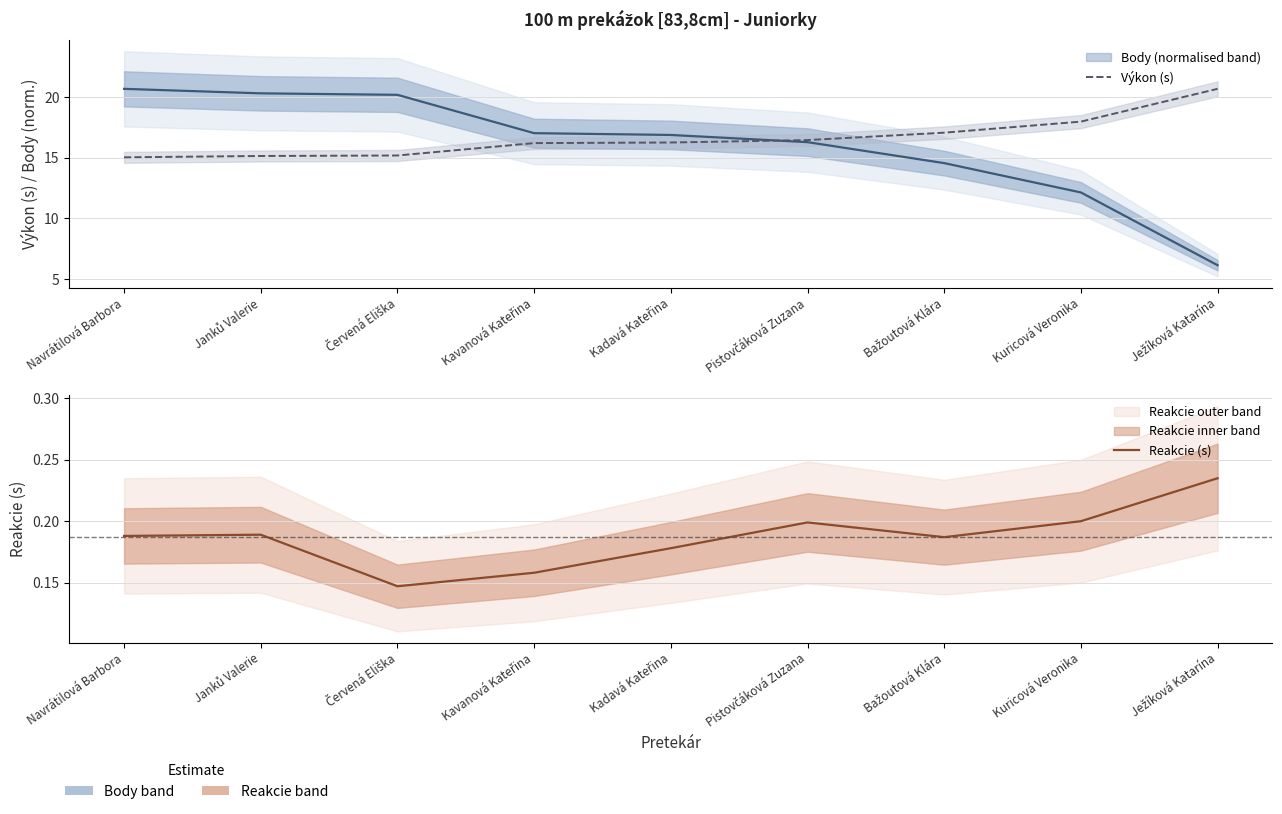

At which category does the chart reach its peak across all series?

Ježíková Katarína